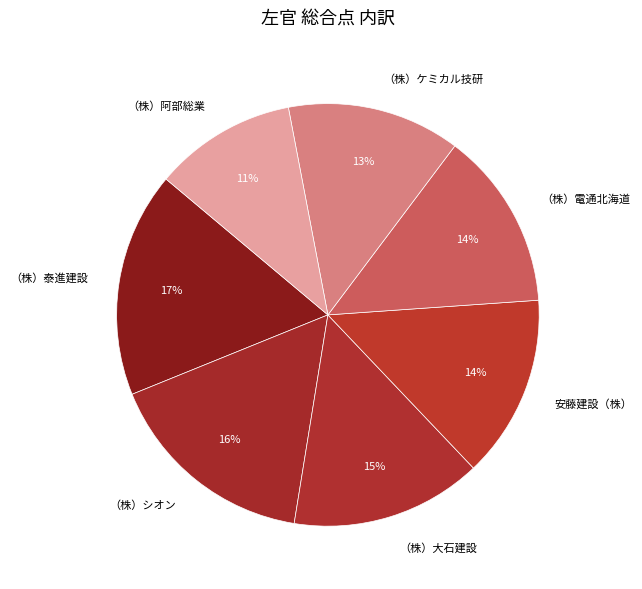

Which has a higher value, （株）シオン or （株）泰進建設?

（株）泰進建設